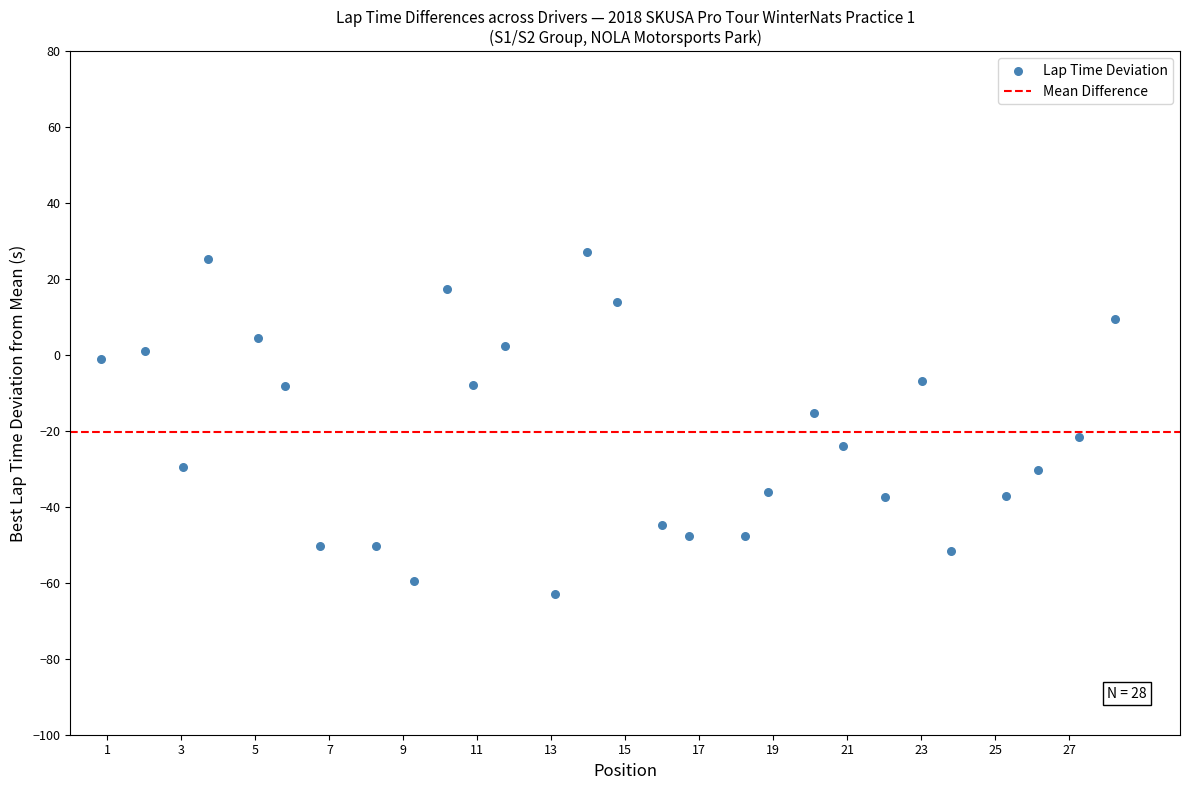

What Y value in the scatter plot is closest to -17?

-15.1